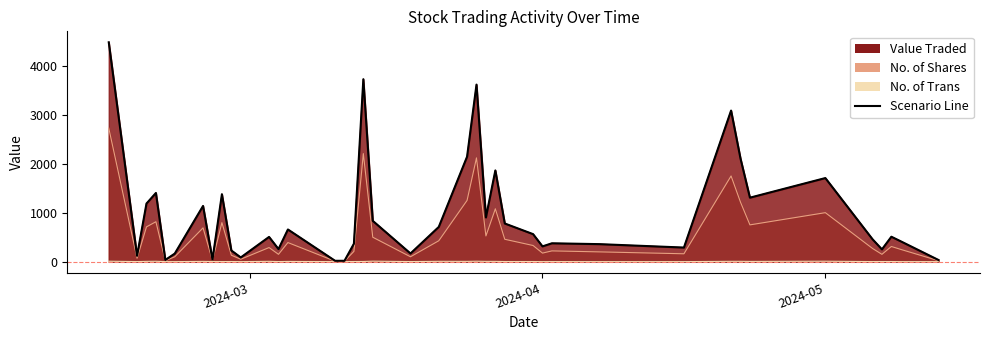

What is the average value?

964